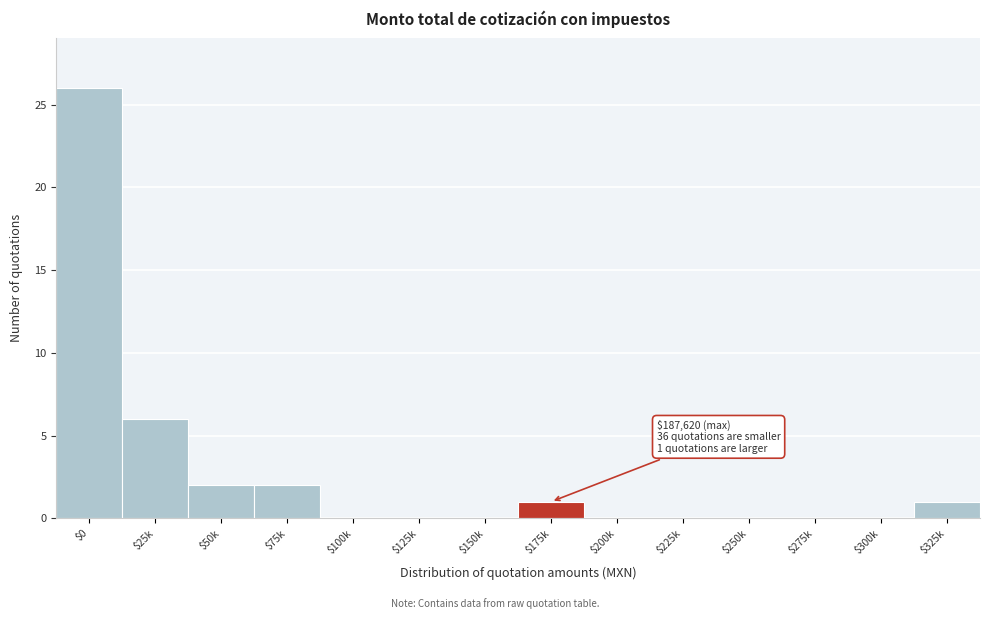

The chart shows a value of 0 at $200k. True or false?

True